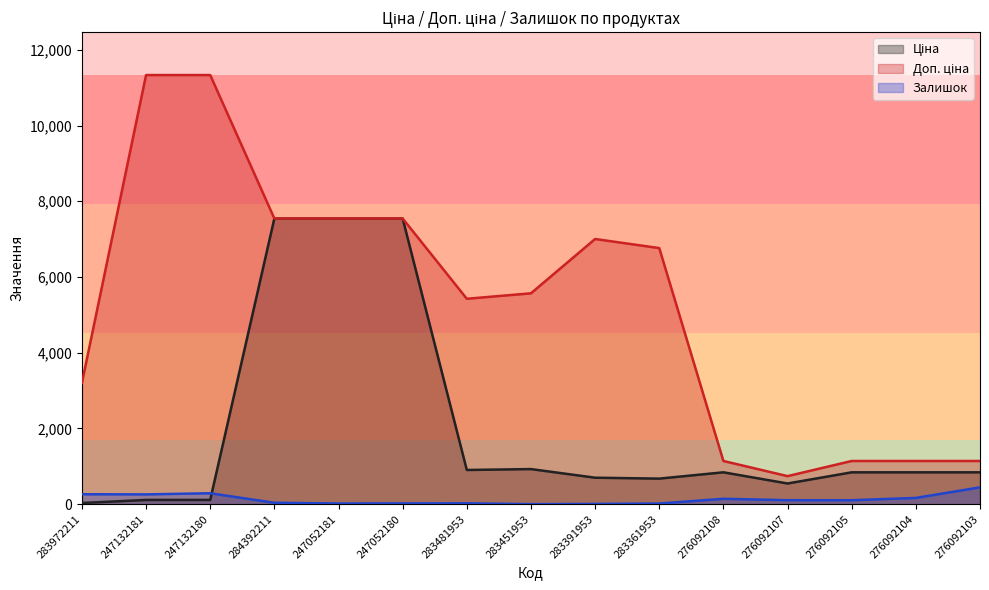

What is the difference between the Доп. ціна values at 284392211 and 283481953?

2120.0